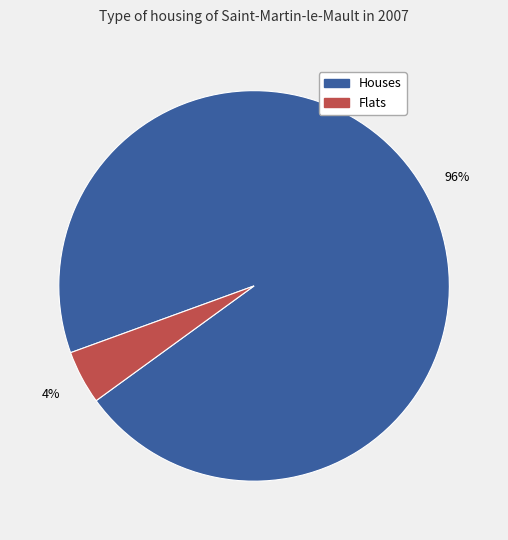

How many slices are in this pie chart?

2